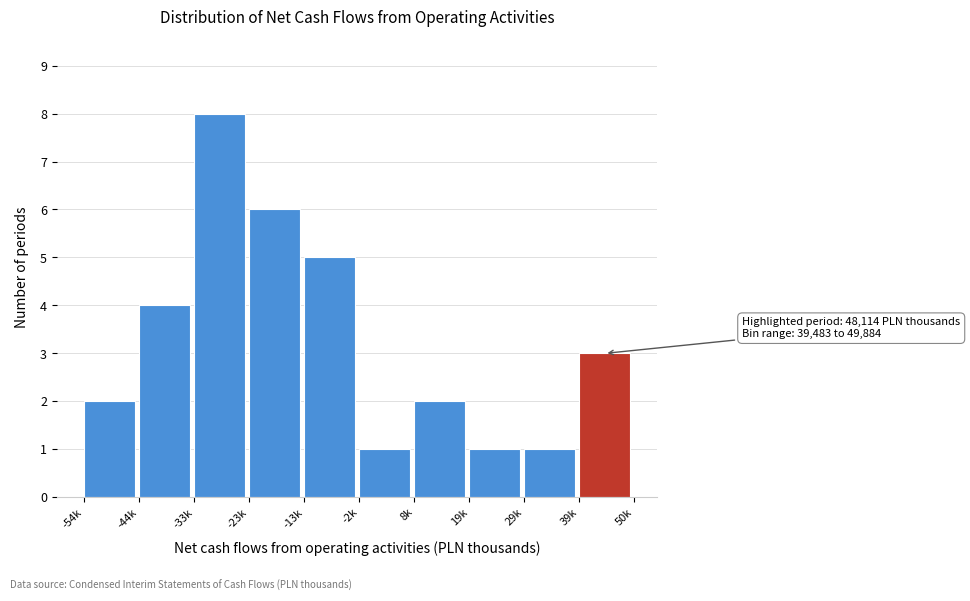

Reading left to right, extract all data points from this chart.

-54k=2	-44k=4	-33k=8	-23k=6	-13k=5	-2k=1	8k=2	19k=1	29k=1	39k=3